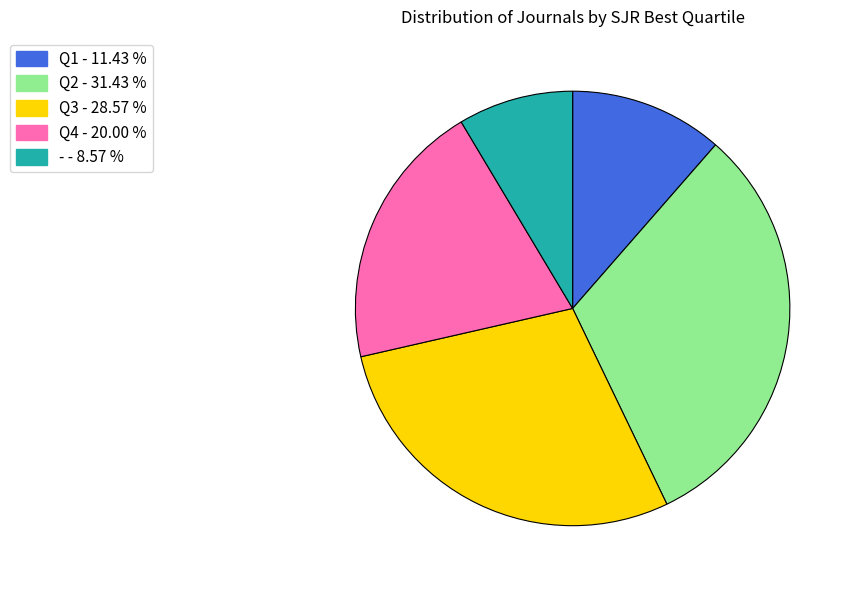

Between Q4 and -, which is larger?

Q4